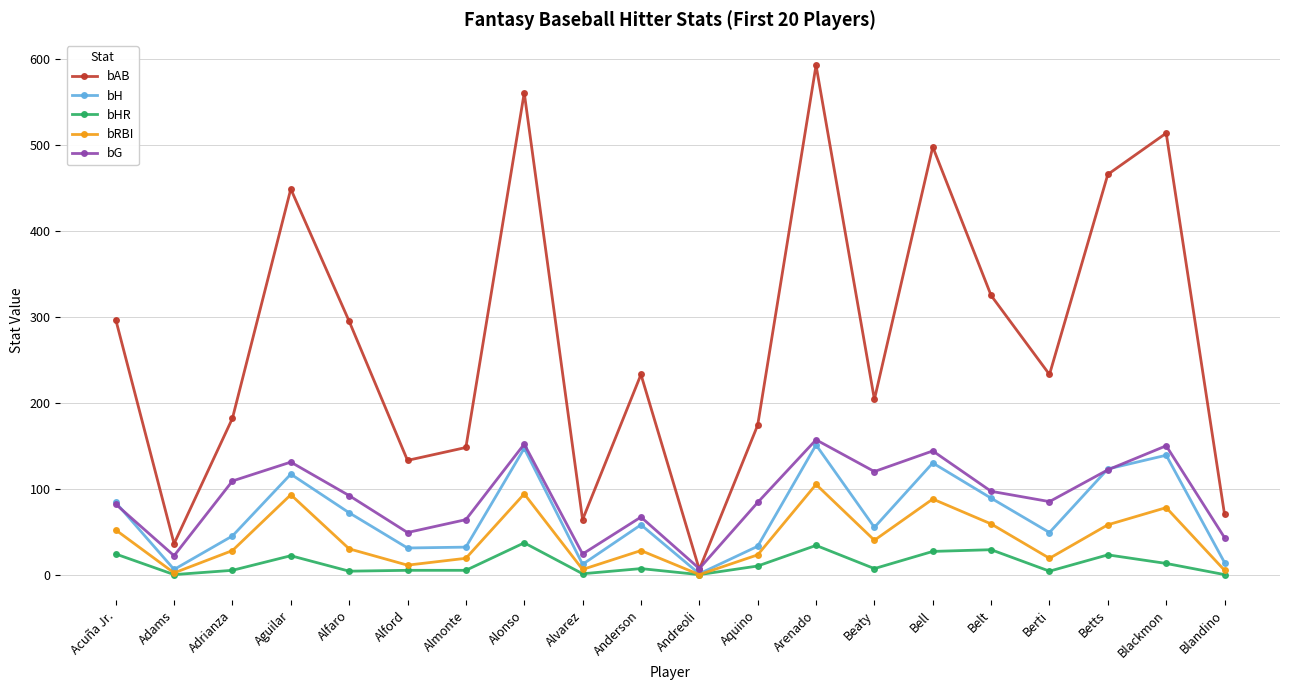

Does the chart display data point markers on the line(s)?

Yes